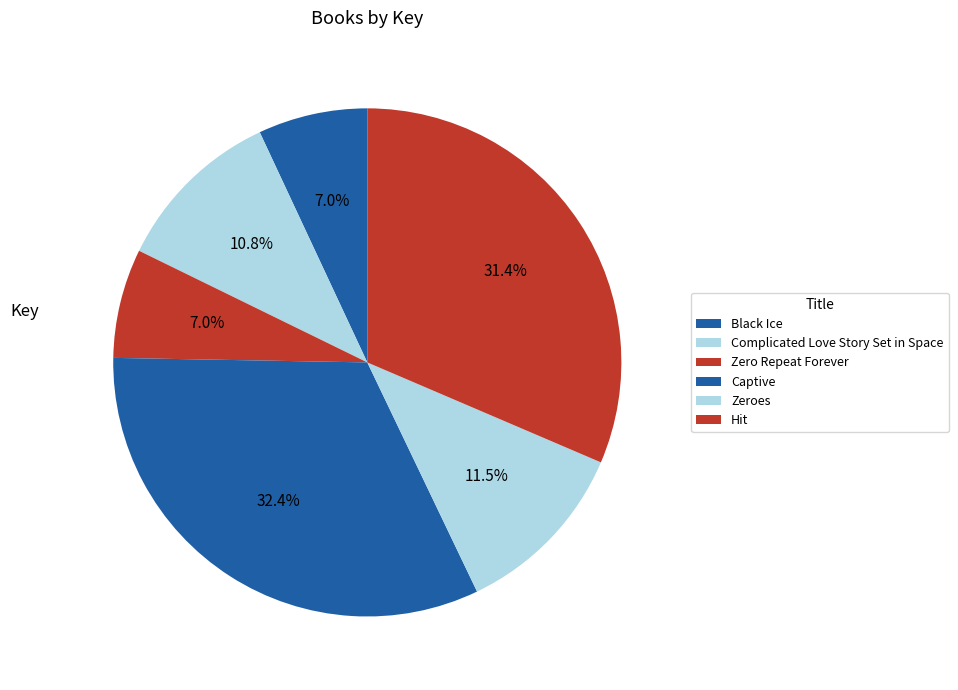

How many slices are in this pie chart?

6